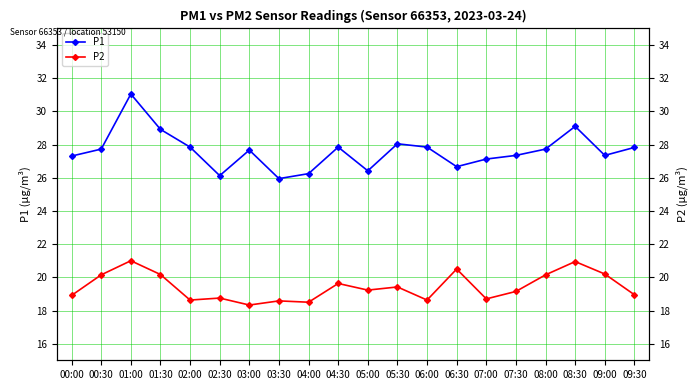

What is the sum of the P2 values at 06:00 and 08:00?

38.8